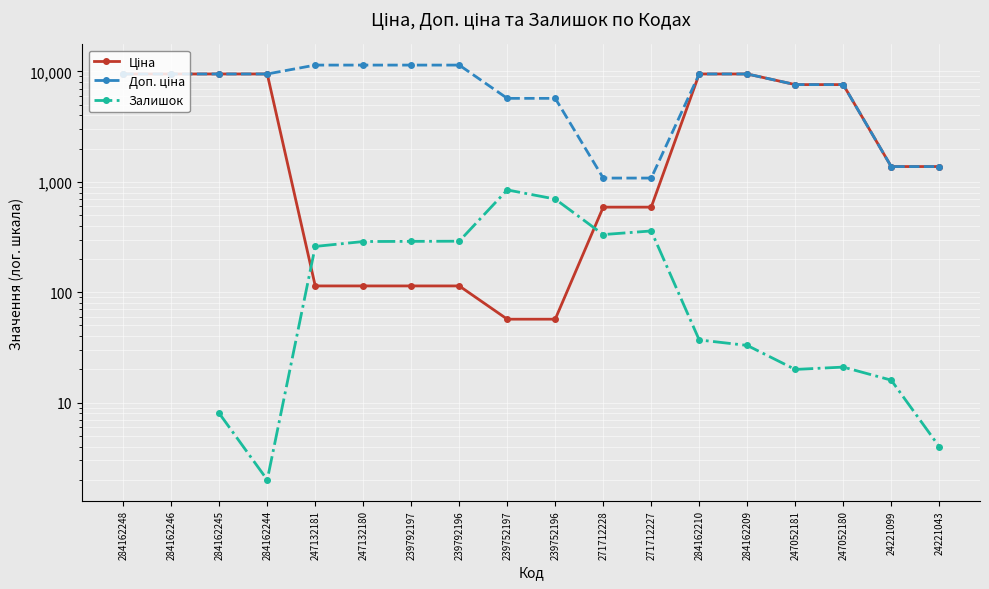

What is the spread (max minus min) of values at 284162245?

9472.1